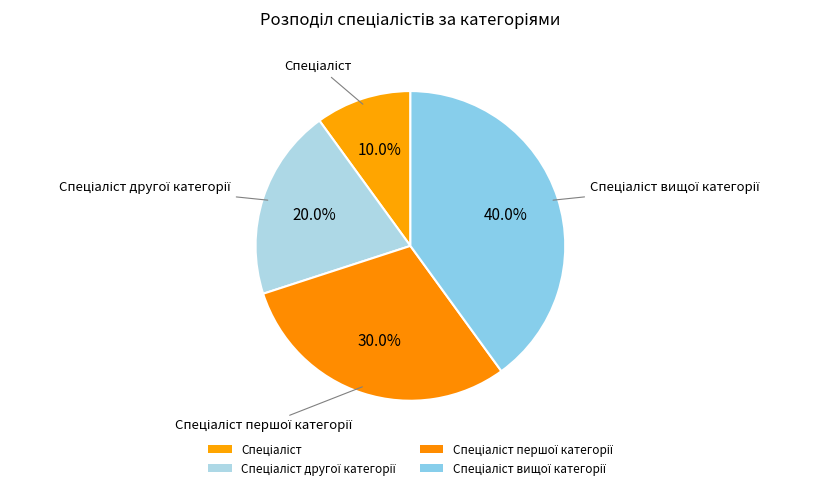

What percentage is the Спеціаліст вищої категорії slice, to the nearest percent?

40%